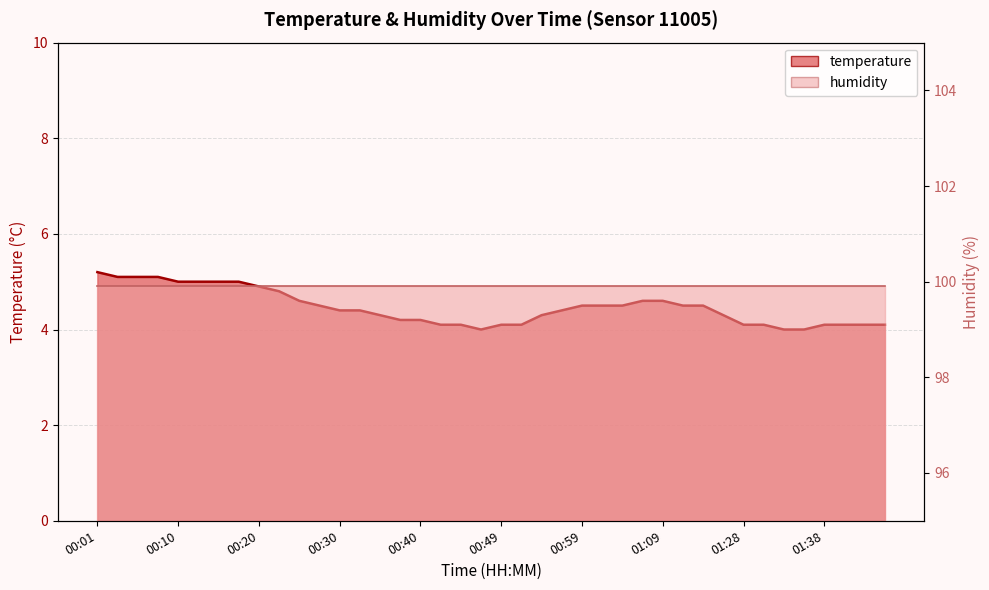

What is the ratio of the value at 00:54 to the value at 01:06?

0.9